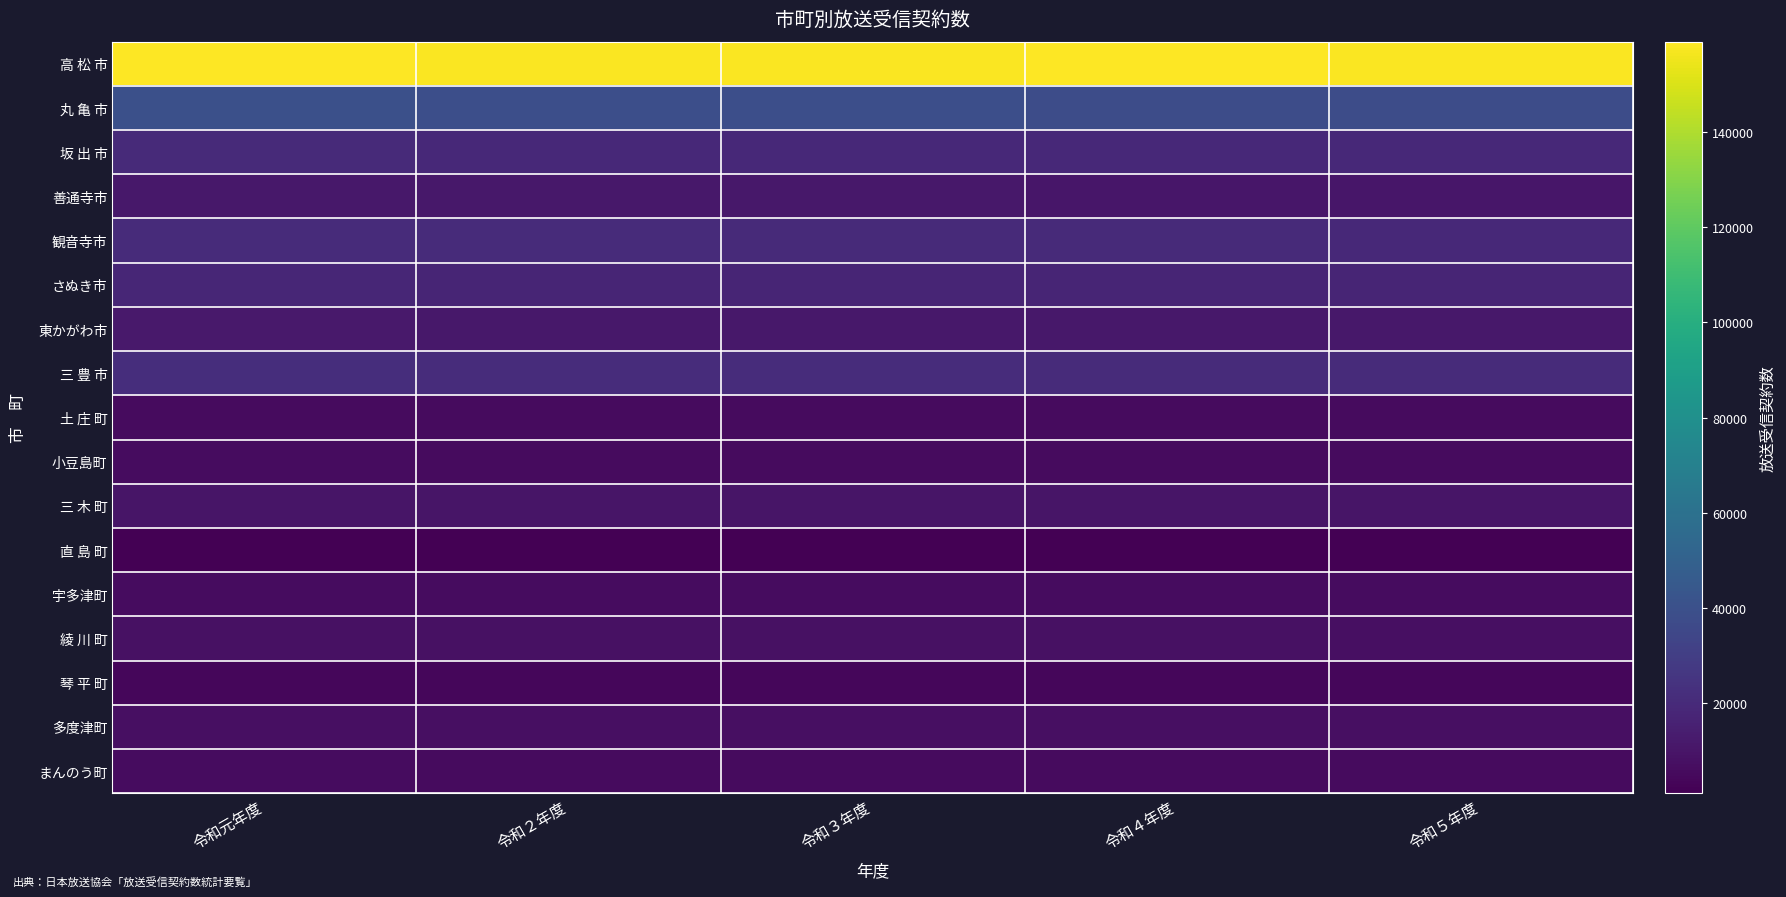

Reading right to left, transcribe all the data shown in this chart.

高 松 市: 令和５年度=157822	令和４年度=158923	令和３年度=157951	令和２年度=157800	令和元年度=158760
丸 亀 市: 令和５年度=38027	令和４年度=38103	令和３年度=38898	令和２年度=39122	令和元年度=39485
坂 出 市: 令和５年度=19079	令和４年度=19281	令和３年度=19468	令和２年度=19481	令和元年度=19701
善通寺市: 令和５年度=10697	令和４年度=10837	令和３年度=11019	令和２年度=11252	令和元年度=11525
観音寺市: 令和５年度=19342	令和４年度=19662	令和３年度=20041	令和２年度=20262	令和元年度=20648
さぬき市: 令和５年度=17195	令和４年度=17445	令和３年度=17605	令和２年度=17745	令和元年度=17935
東かがわ市: 令和５年度=11076	令和４年度=11166	令和３年度=11339	令和２年度=11490	令和元年度=11724
三 豊 市: 令和５年度=20258	令和４年度=20514	令和３年度=21201	令和２年度=21439	令和元年度=21590
土 庄 町: 令和５年度=5642	令和４年度=5697	令和３年度=5701	令和２年度=5900	令和元年度=6046
小豆島町: 令和５年度=5752	令和４年度=5808	令和３年度=5956	令和２年度=6030	令和元年度=6169
三 木 町: 令和５年度=9806	令和４年度=9854	令和３年度=10009	令和２年度=10144	令和元年度=10186
直 島 町: 令和５年度=1150	令和４年度=1173	令和３年度=1240	令和２年度=1290	令和元年度=1331
宇多津町: 令和５年度=6424	令和４年度=6381	令和３年度=6470	令和２年度=6242	令和元年度=6366
綾 川 町: 令和５年度=7917	令和４年度=7947	令和３年度=7988	令和２年度=8064	令和元年度=8126
琴 平 町: 令和５年度=3824	令和４年度=3875	令和３年度=3966	令和２年度=4028	令和元年度=4075
多度津町: 令和５年度=7351	令和４年度=7419	令和３年度=7625	令和２年度=7730	令和元年度=7810
まんのう町: 令和５年度=5864	令和４年度=5917	令和３年度=6018	令和２年度=6073	令和元年度=6114